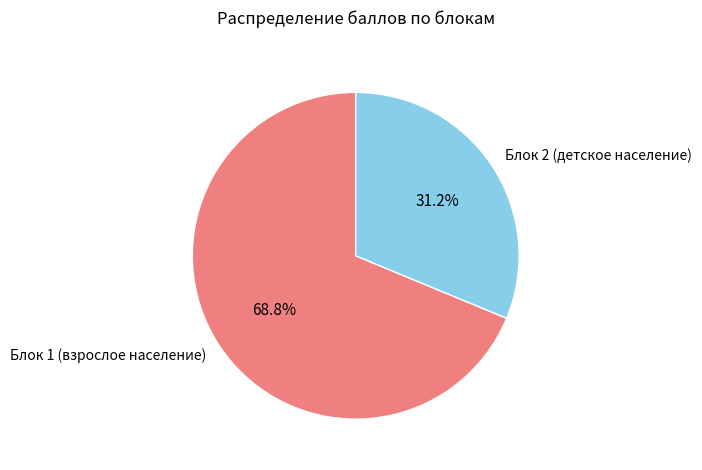

Which slice is the smallest?

Блок 2 (детское население)